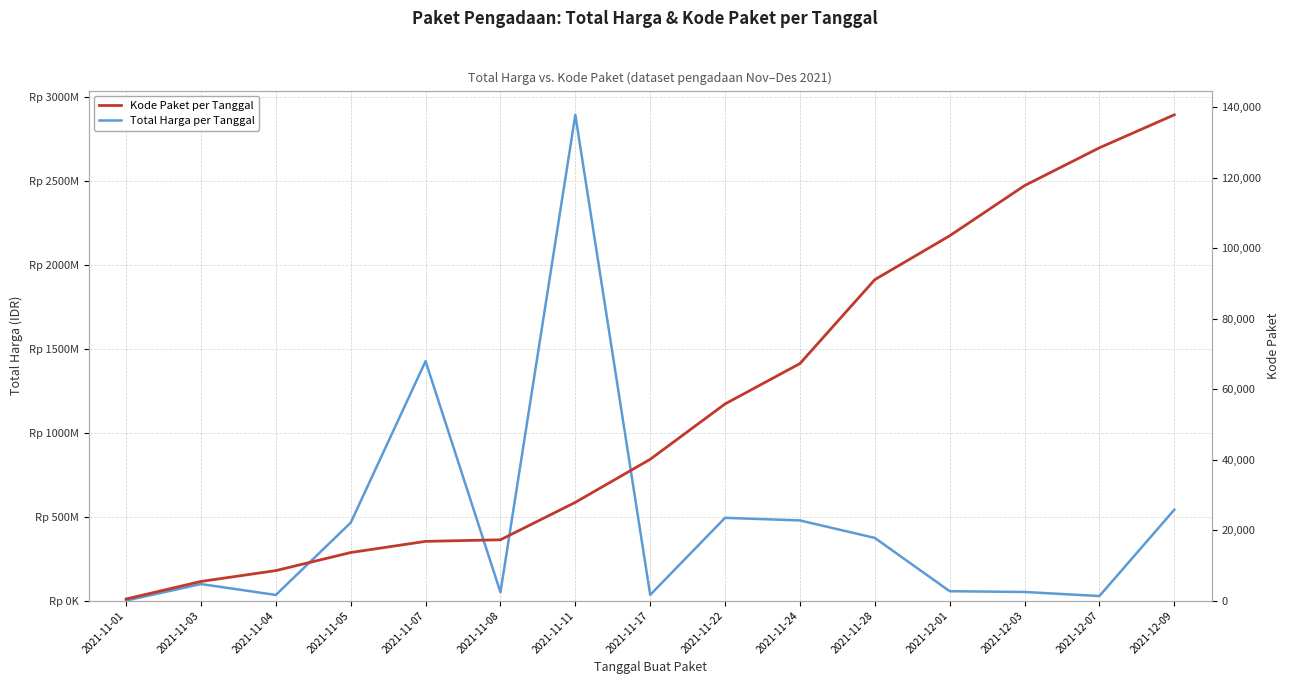

How many distinct data groups are displayed?

2